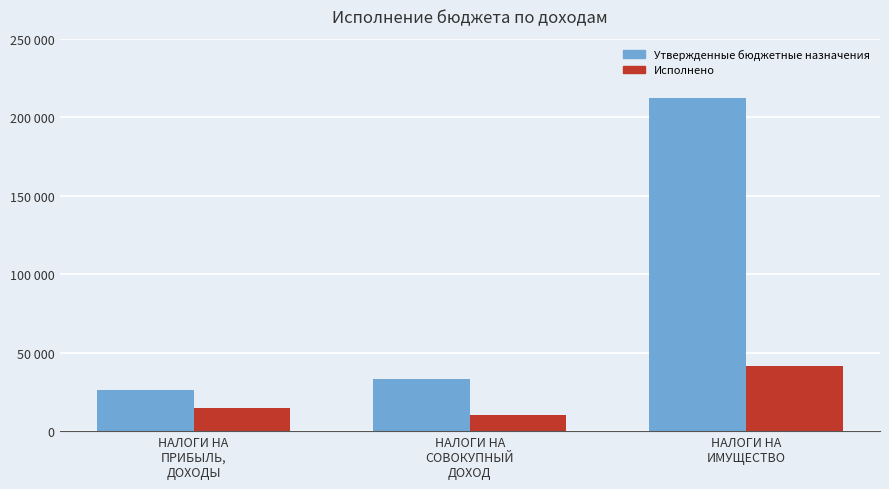

Which series has the largest range (max minus min)?

Утвержденные бюджетные назначения